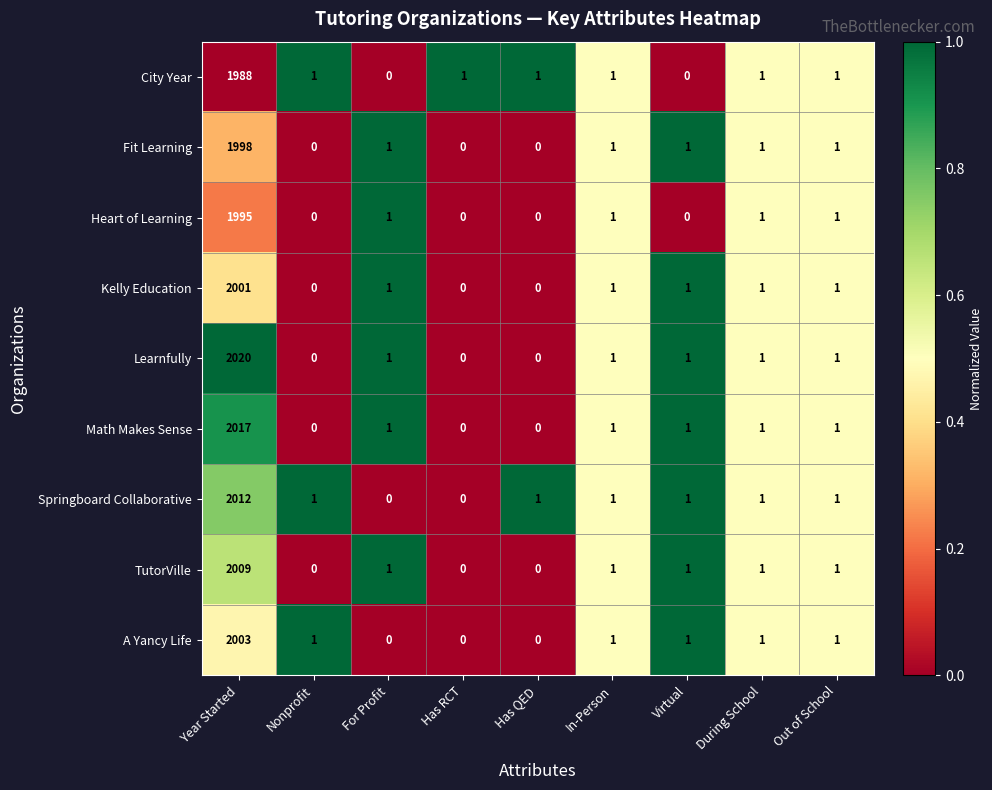

At how many categories does at least one series exceed 0?

9